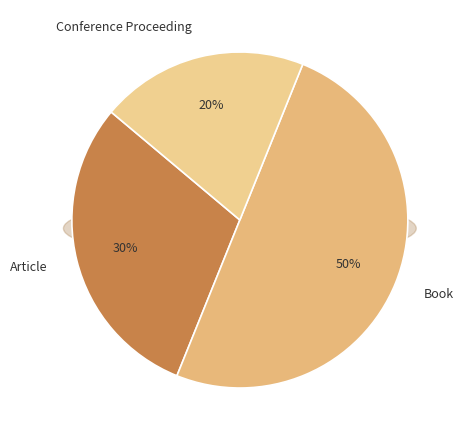

Does Article represent more than half of the total?

No